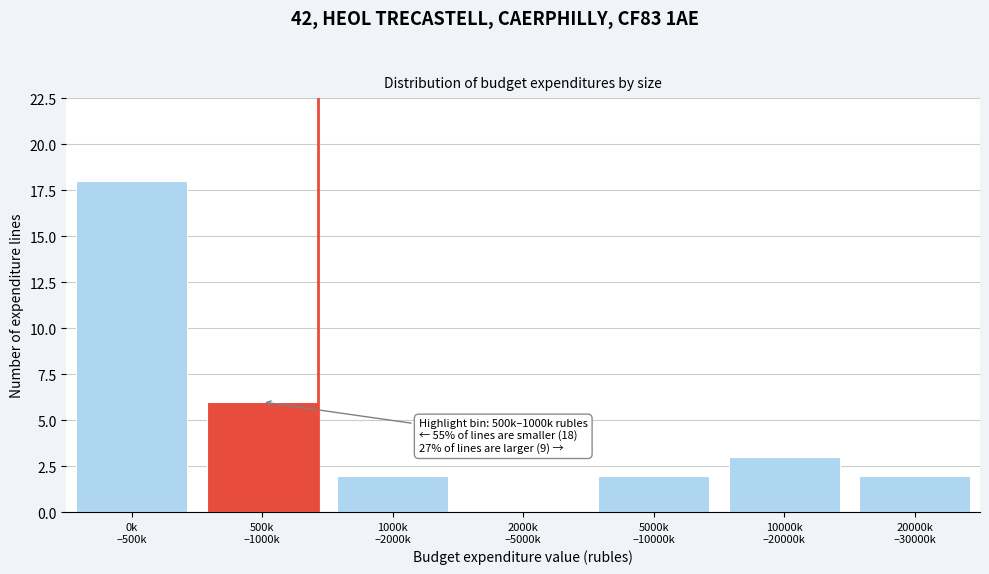

What is the sum of all values?

33